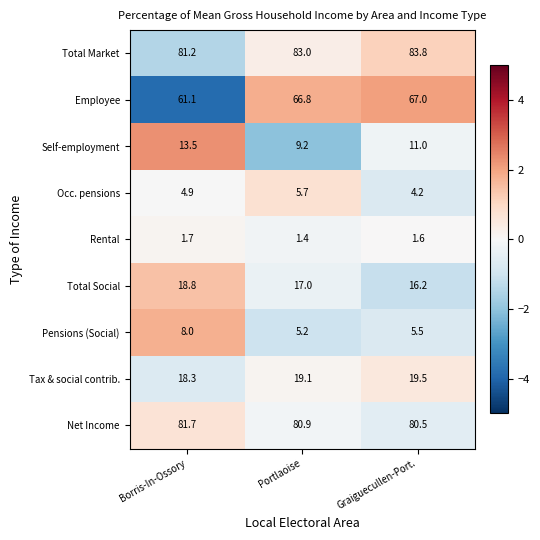

Rank the series at Graiguecullen-Port. from highest to lowest value.

Total Market, Net Income, Employee, Tax & social contrib., Total Social, Self-employment, Pensions (Social), Occ. pensions, Rental